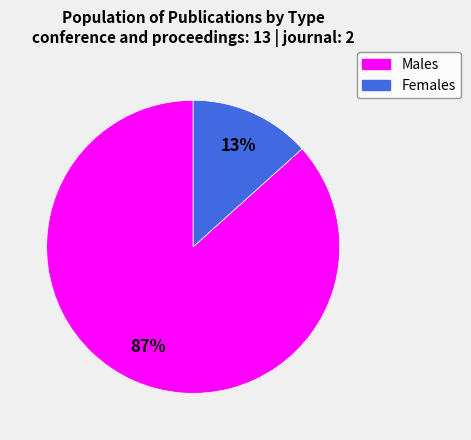

How many slices are in this pie chart?

2